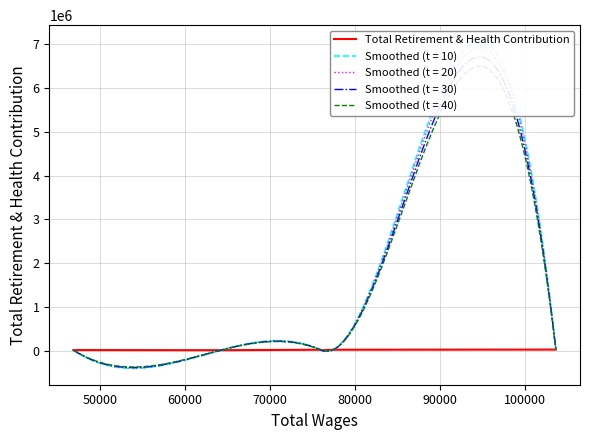

Between 50000 and 60000, which is larger?

60000